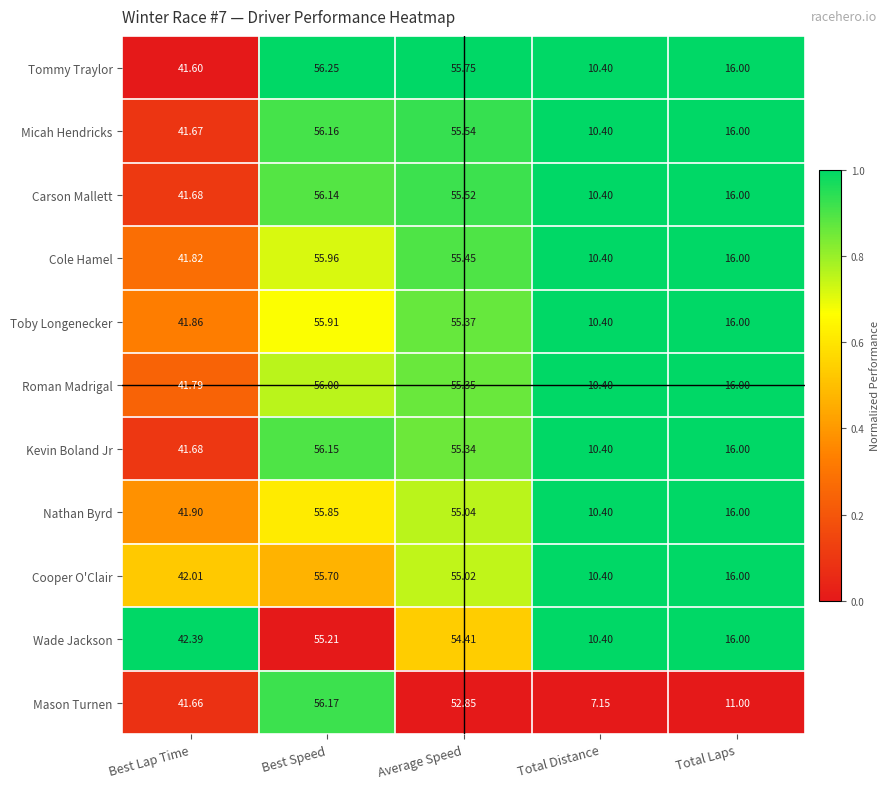

Where does the Mason Turnen series first go above 41?

Best Lap Time